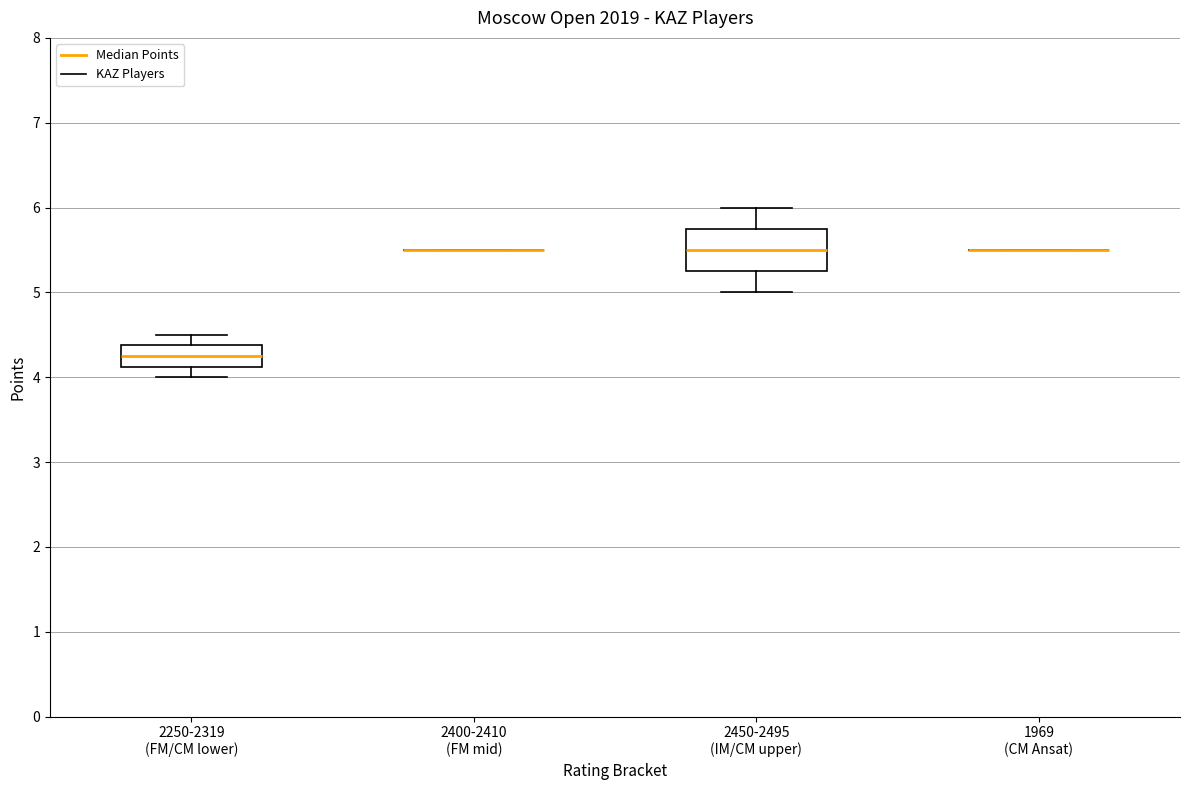

Reading left to right, transcribe this box plot: for each box, give where its median line is, the range the box spans, and where its two whiskers end, as read against the y-axis. The values are not printed on the chart, so give them approximately, as read against the axis.

2250-2319 (FM/CM lower): median 4.3, box 4.1 to 4.4, whiskers 4.0 to 4.5
2400-2410 (FM mid): box collapsed to a line at 5.5, whiskers 5.5 to 5.5
2450-2495 (IM/CM upper): median 5.5, box 5.3 to 5.8, whiskers 5.0 to 6.0
1969 (CM Ansat): box collapsed to a line at 5.5, whiskers 5.5 to 5.5